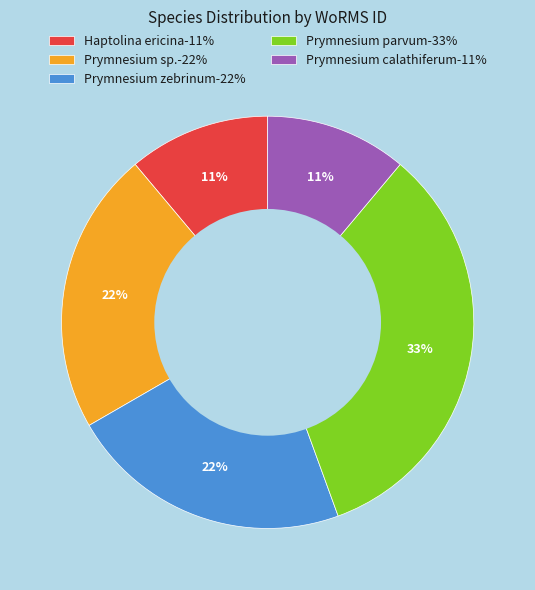

Is the sum of Haptolina ericina-11% and Prymnesium zebrinum-22% greater than half?

No